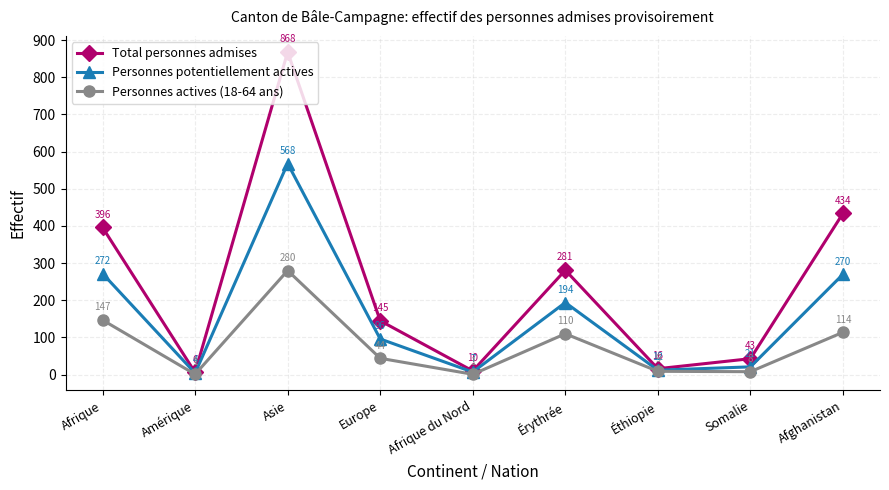

Reading right to left, extract all data points from this chart.

Total personnes admises: 434	43	16	281	10	145	868	6	396
Personnes potentiellement actives: 270	21	12	194	7	96	568	4	272
Personnes actives (18-64 ans): 114	8	9	110	1	44	280	1	147